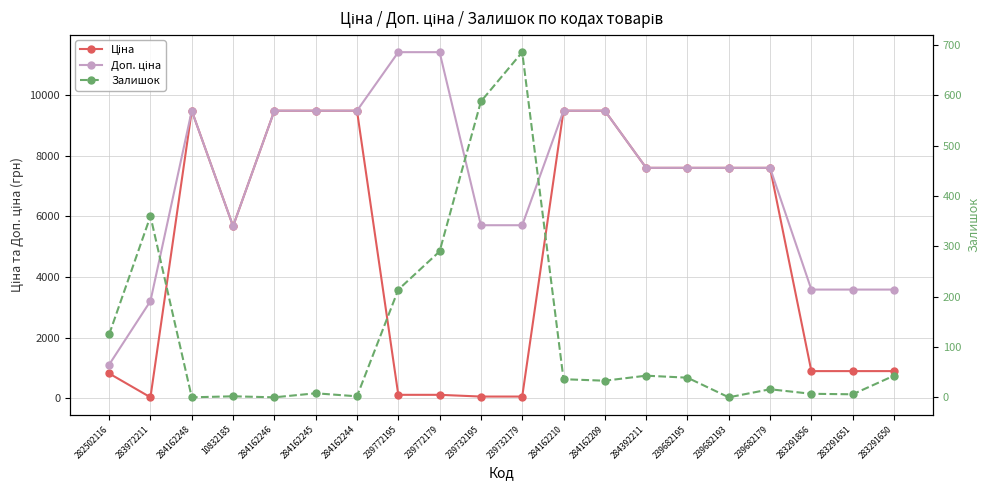

What is the value of the Залишок point at the 1st from the left?

125.0